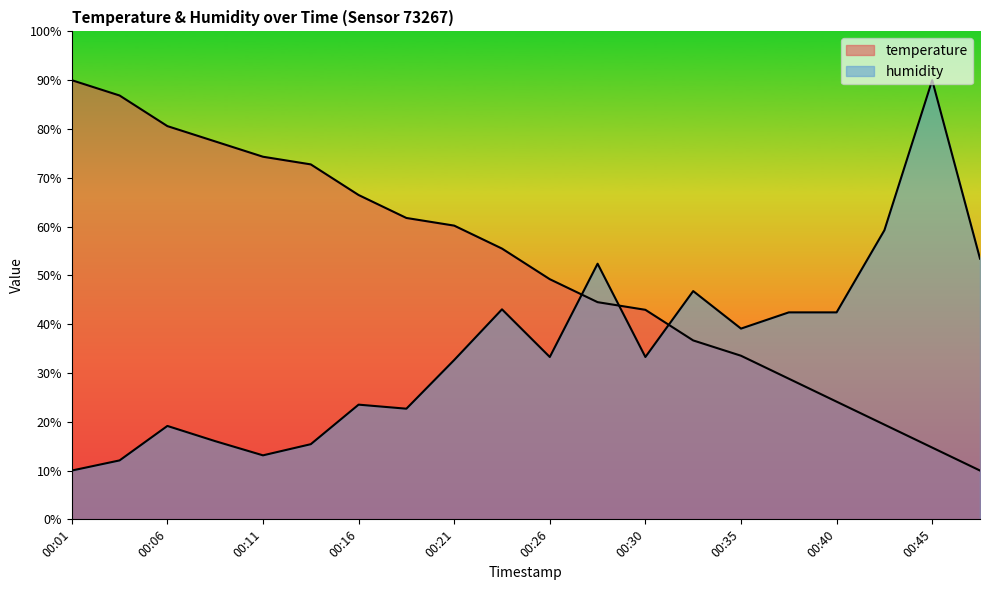

What are all the series names shown in the legend?

temperature, humidity